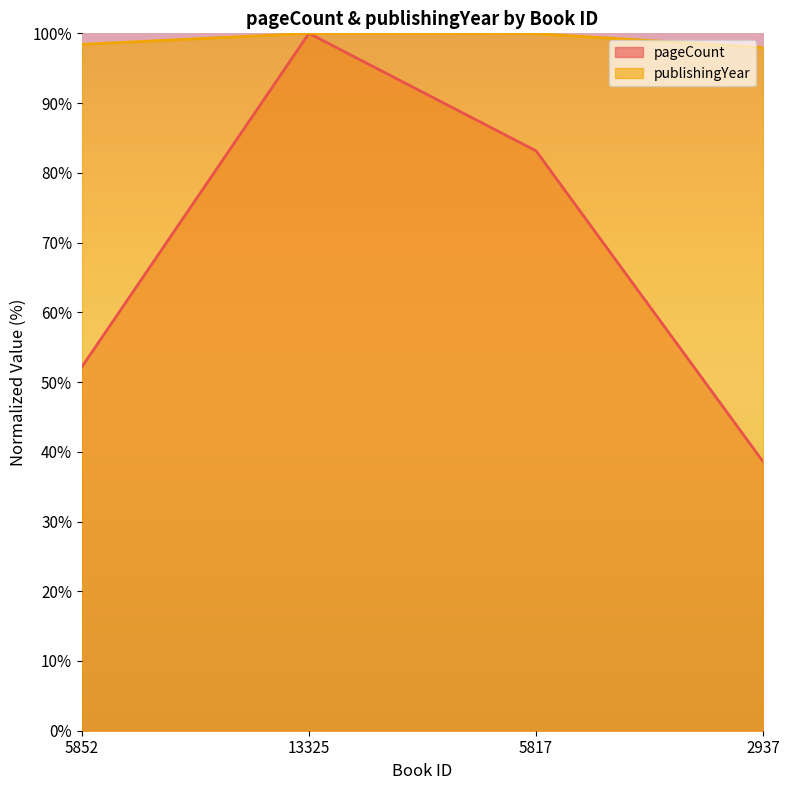

At which category is the sum across all series the highest?

13325